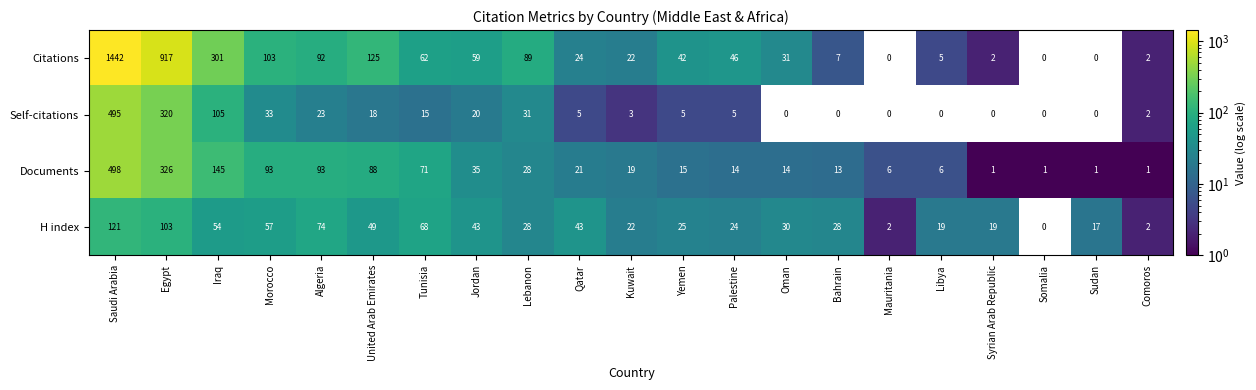

Is the value of H index at Bahrain greater than the value of Citations at Palestine?

No